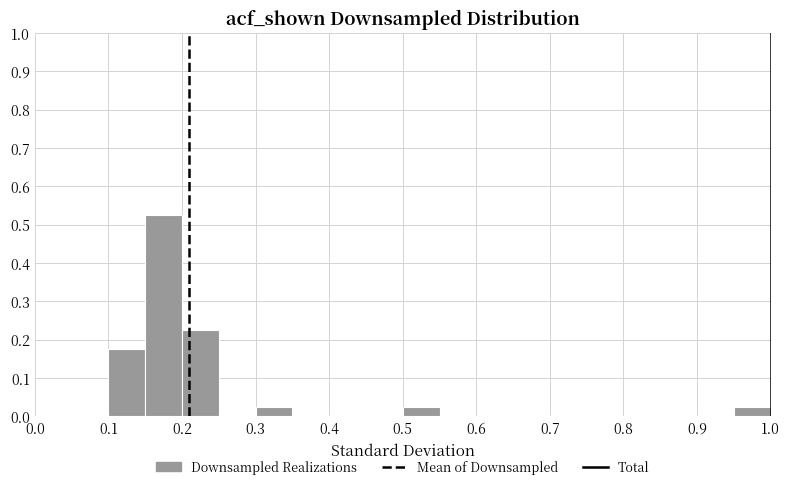

Over which range of the x-axis is the bar tallest?

0.15 to 0.20